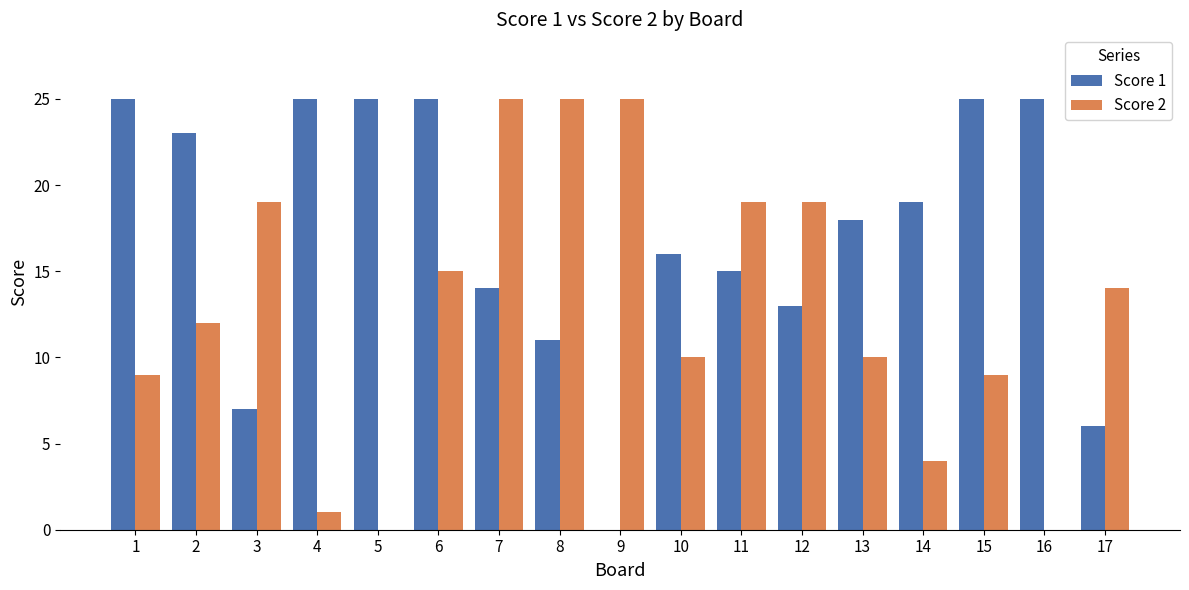

Are the bars horizontal?

No